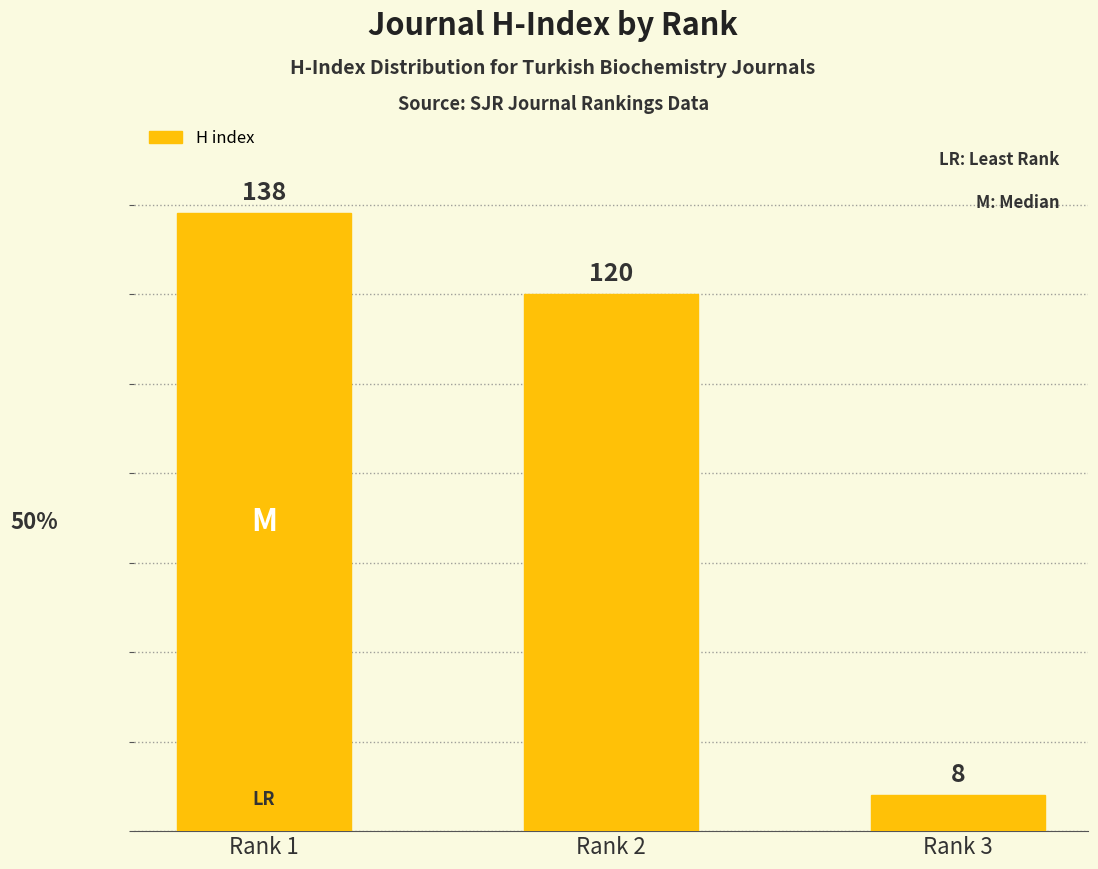

Reading right to left, list all the values displayed in this chart.

8	120	138